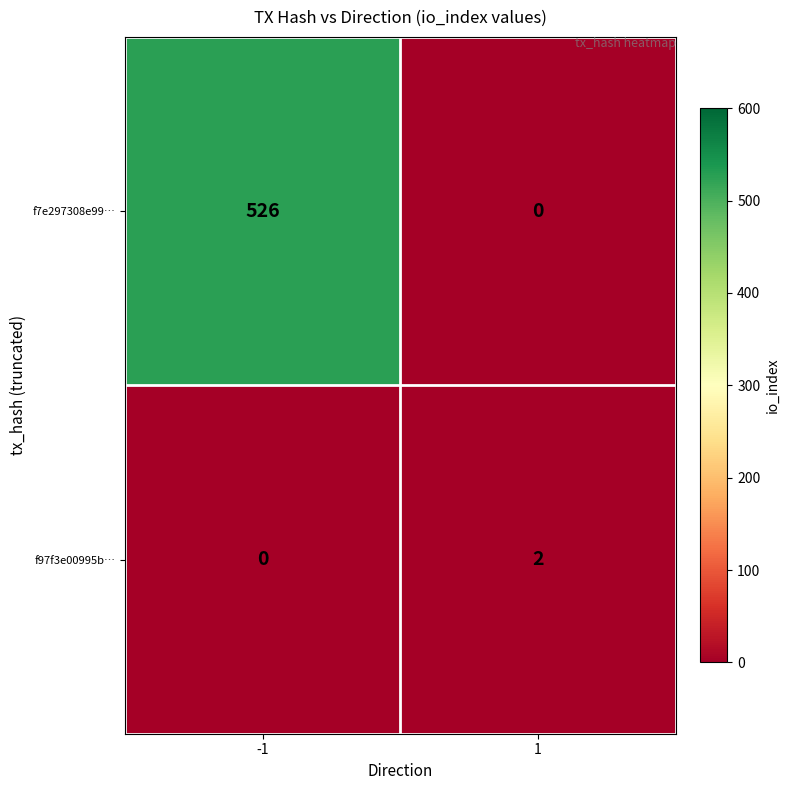

Is it true that f7e297308e99… equals 526 at -1?

True